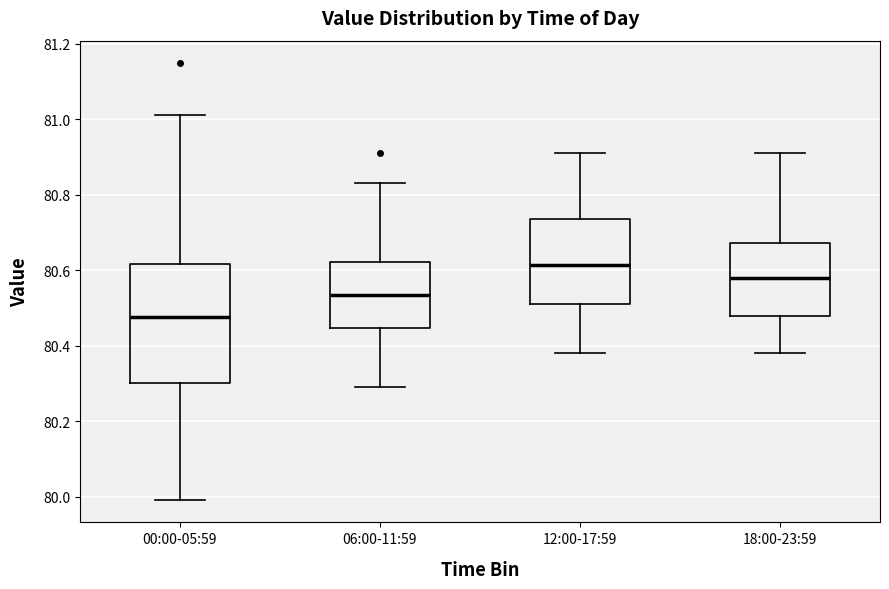

Where is the lower edge of the box for 12:00-17:59 on the y-axis? The values are not printed on the chart, so give them approximately, as read against the axis.

80.52